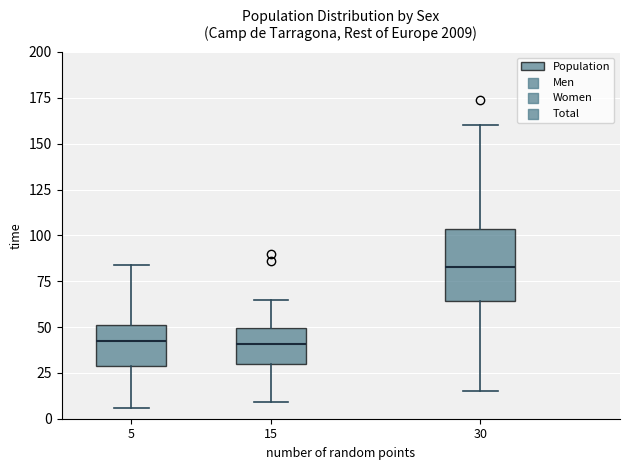

Where does the median line of the box at x = 30 sit on the y-axis? The values are not printed on the chart, so give them approximately, as read against the axis.

85